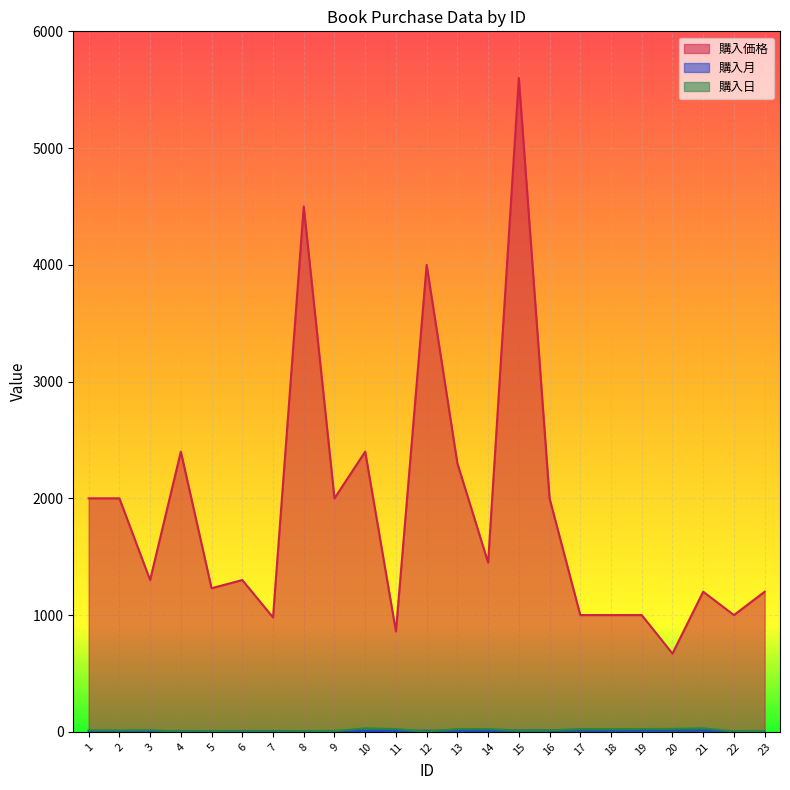

Is it true that 購入価格 equals 1459 at 22?

False